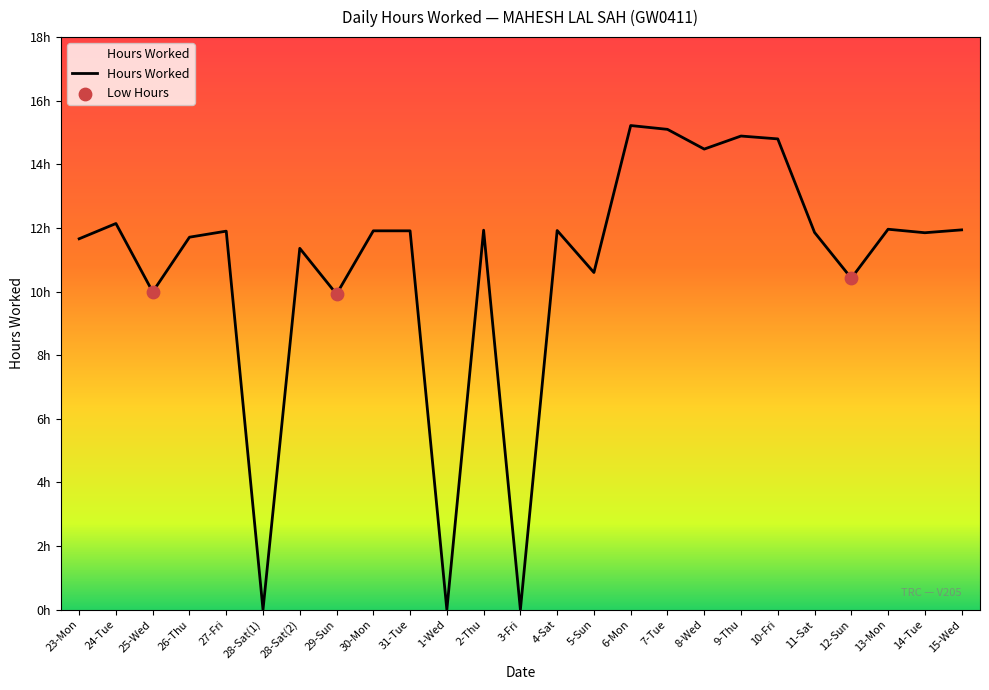

Between 11-Sat and 26-Thu, which is larger?

11-Sat